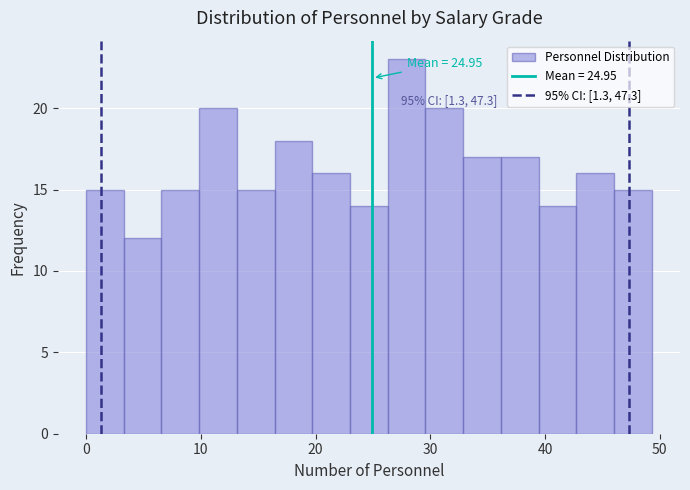

Read against the x-axis, roughly where is the centre of the tallest bar?

28